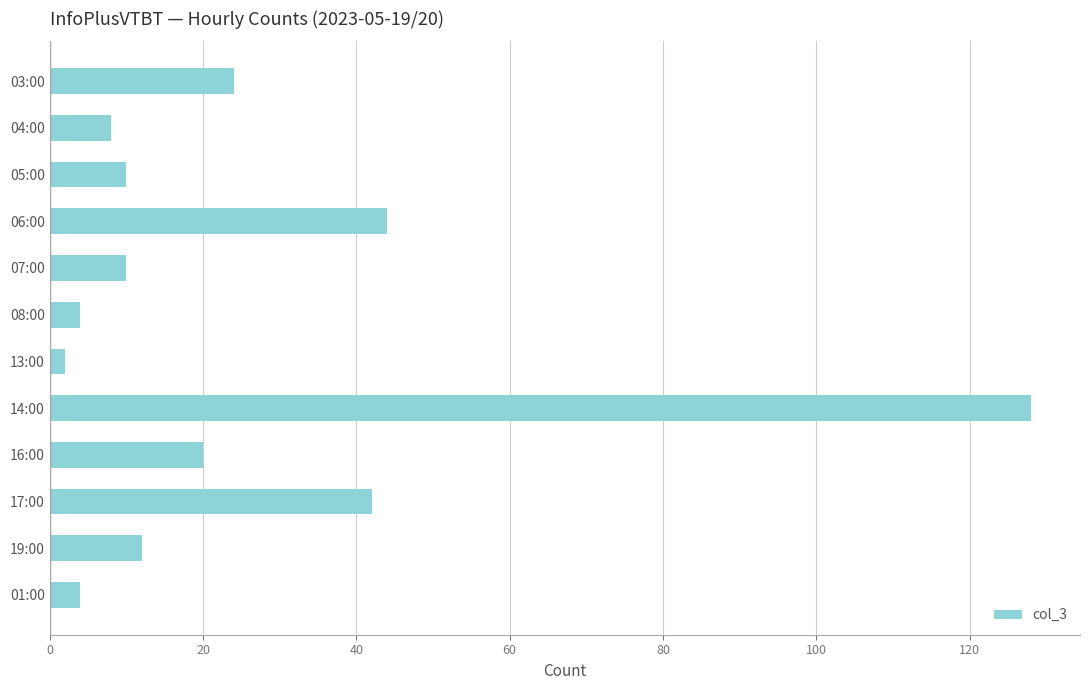

What is the value of the 6th bar from the top?

4